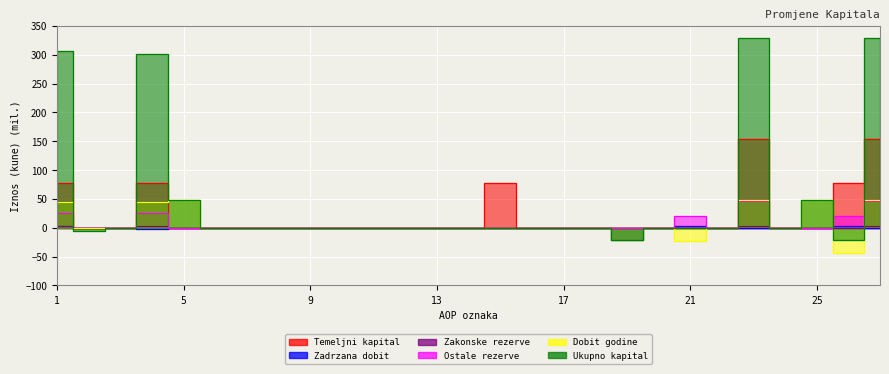

Where is Zadrzana dobit nearest to the value -9?

4